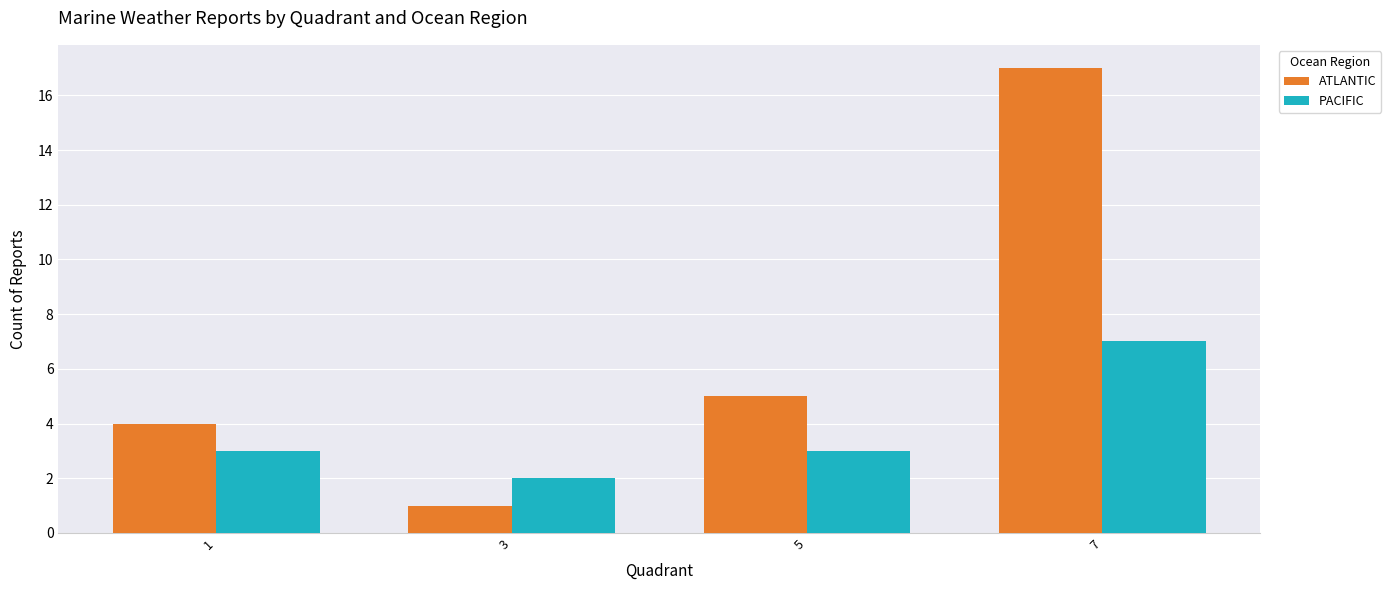

Is the value of ATLANTIC at 1 greater than the value of PACIFIC at 1?

Yes